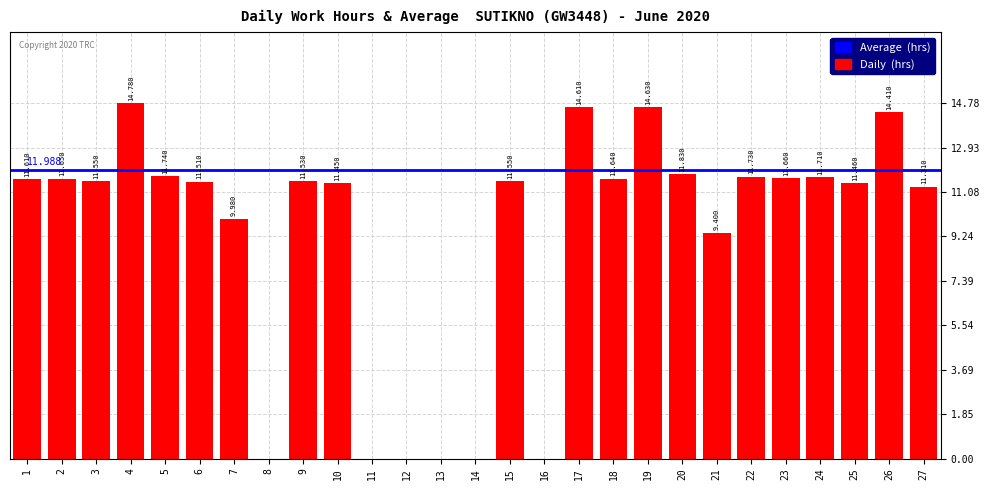

How many values are above zero?

21